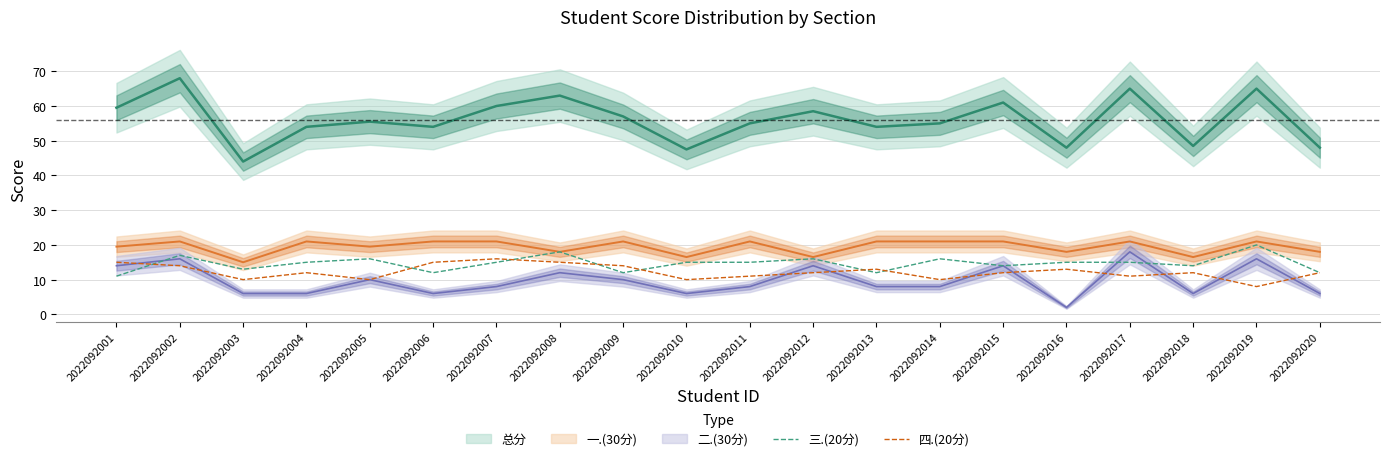

The value of 四.(20分) at 2022092001 is 20. True or false?

False